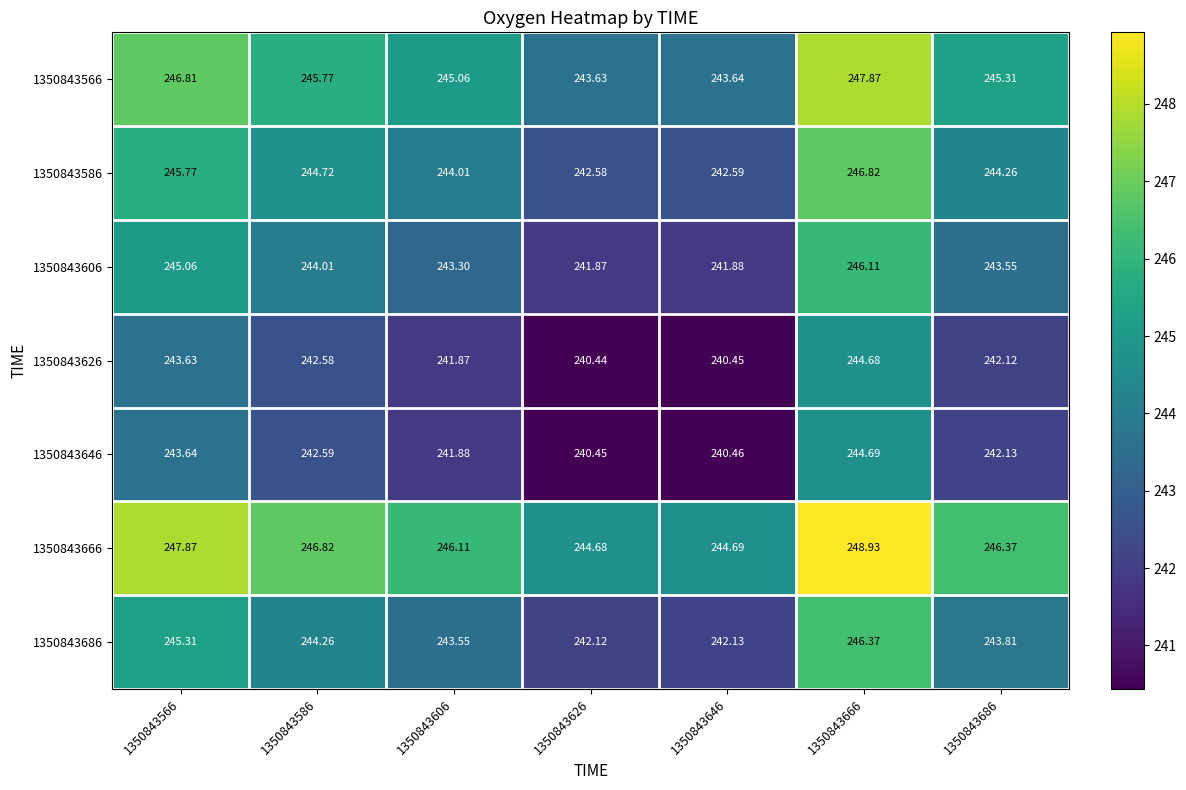

How many distinct data groups are displayed?

7